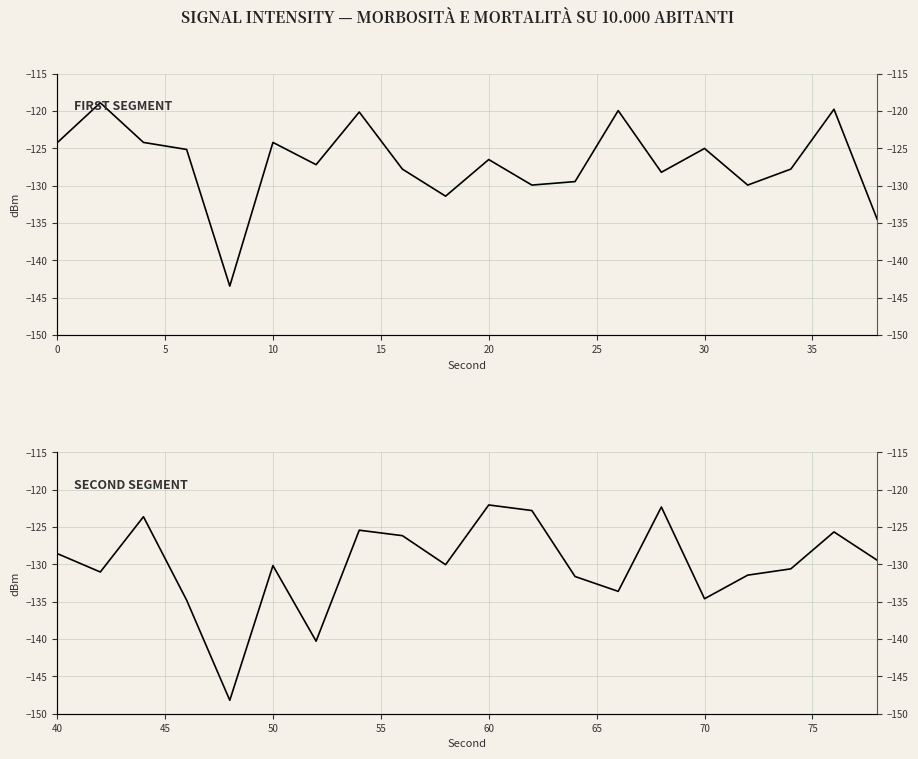

In Intensity (dBm) - First 20 samples, how many points are lower than both neighbors (excluding endpoints)?

6